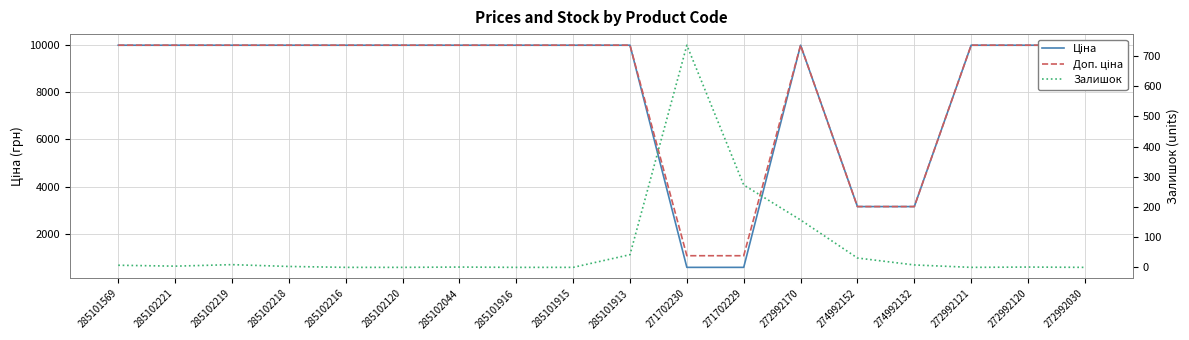

What is the sum of the Ціна values at 274992152 and 285101916?

13132.9